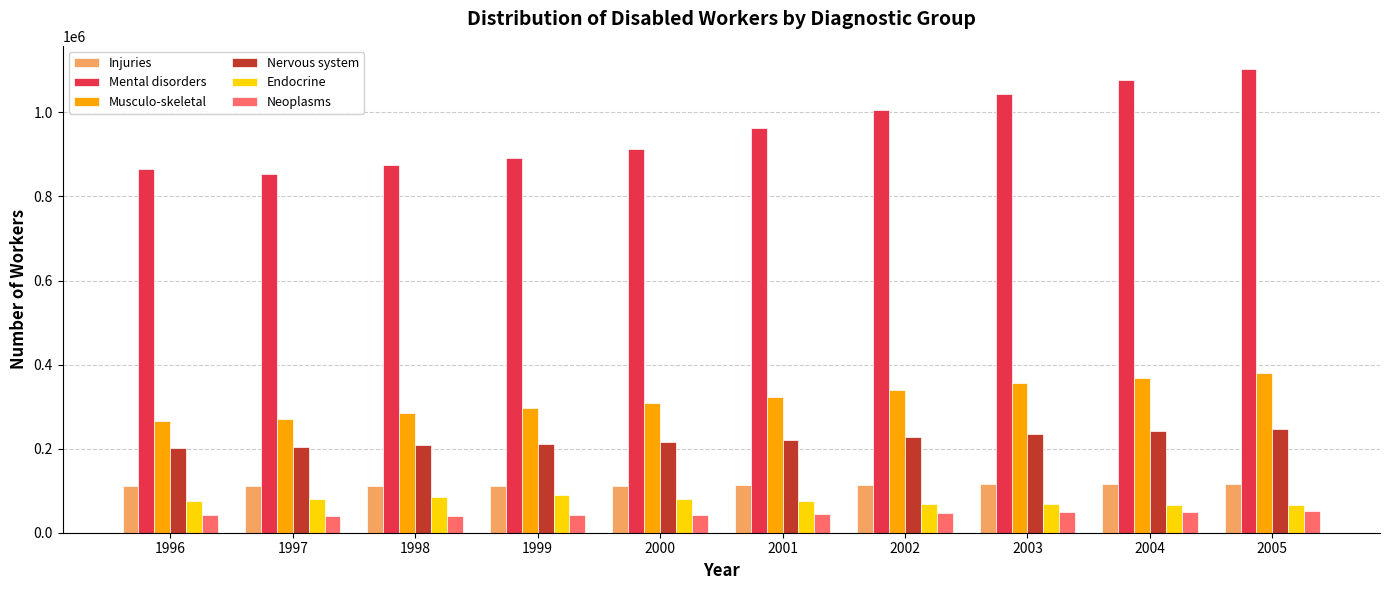

Which series changed the most between 2001 and 2005?

Mental disorders